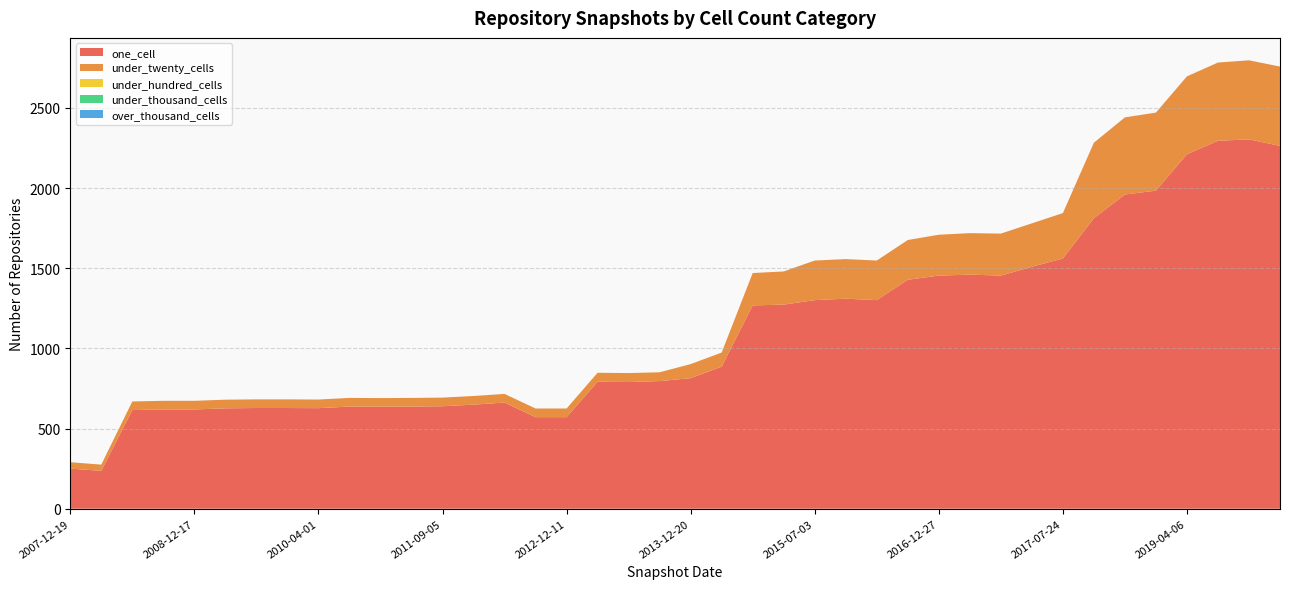

Reading left to right, transcribe all the data shown in this chart.

one_cell: 2007-12-19=250	2008-04-01=236	2008-06-27=615	2008-10-10=619	2008-12-17=619	2009-06-17=626	2009-09-25=628	2009-12-16=628	2010-04-01=627	2010-11-17=637	2011-02-21=636	2011-06-10=637	2011-09-05=639	2012-01-18=649	2012-03-26=662	2012-10-31=571	2012-12-11=571	2013-02-20=792	2013-05-21=790	2013-07-09=796	2013-12-20=814	2014-03-28=886	2015-01-19=1268	2015-04-09=1273	2015-07-03=1301	2015-10-01=1310	2016-01-04=1301	2016-04-05=1428	2016-12-27=1454	2017-04-12=1460	2017-12-22=1454	2017-10-12=1509	2017-07-24=1561	2018-07-11=1812	2018-09-28=1960	2019-01-01=1984	2019-04-06=2211	2019-07-01=2295	2019-10-09=2304	2020-01-01=2263
under_twenty_cells: 2007-12-19=40	2008-04-01=39	2008-06-27=54	2008-10-10=54	2008-12-17=54	2009-06-17=54	2009-09-25=54	2009-12-16=54	2010-04-01=54	2010-11-17=54	2011-02-21=54	2011-06-10=54	2011-09-05=54	2012-01-18=54	2012-03-26=54	2012-10-31=54	2012-12-11=54	2013-02-20=56	2013-05-21=56	2013-07-09=55	2013-12-20=88	2014-03-28=88	2015-01-19=202	2015-04-09=207	2015-07-03=247	2015-10-01=247	2016-01-04=247	2016-04-05=248	2016-12-27=255	2017-04-12=259	2017-12-22=262	2017-10-12=271	2017-07-24=283	2018-07-11=471	2018-09-28=481	2019-01-01=487	2019-04-06=486	2019-07-01=488	2019-10-09=493	2020-01-01=495
under_hundred_cells: 2007-12-19=0	2008-04-01=0	2008-06-27=0	2008-10-10=0	2008-12-17=0	2009-06-17=0	2009-09-25=0	2009-12-16=0	2010-04-01=0	2010-11-17=0	2011-02-21=0	2011-06-10=0	2011-09-05=0	2012-01-18=0	2012-03-26=0	2012-10-31=0	2012-12-11=0	2013-02-20=0	2013-05-21=0	2013-07-09=0	2013-12-20=0	2014-03-28=0	2015-01-19=0	2015-04-09=0	2015-07-03=0	2015-10-01=0	2016-01-04=0	2016-04-05=0	2016-12-27=0	2017-04-12=0	2017-12-22=0	2017-10-12=0	2017-07-24=0	2018-07-11=0	2018-09-28=0	2019-01-01=0	2019-04-06=0	2019-07-01=0	2019-10-09=0	2020-01-01=0
under_thousand_cells: 2007-12-19=0	2008-04-01=0	2008-06-27=0	2008-10-10=0	2008-12-17=0	2009-06-17=0	2009-09-25=0	2009-12-16=0	2010-04-01=0	2010-11-17=0	2011-02-21=0	2011-06-10=0	2011-09-05=0	2012-01-18=0	2012-03-26=0	2012-10-31=0	2012-12-11=0	2013-02-20=0	2013-05-21=0	2013-07-09=0	2013-12-20=0	2014-03-28=0	2015-01-19=0	2015-04-09=0	2015-07-03=0	2015-10-01=0	2016-01-04=0	2016-04-05=0	2016-12-27=0	2017-04-12=0	2017-12-22=0	2017-10-12=0	2017-07-24=0	2018-07-11=0	2018-09-28=0	2019-01-01=0	2019-04-06=0	2019-07-01=0	2019-10-09=0	2020-01-01=0
over_thousand_cells: 2007-12-19=0	2008-04-01=0	2008-06-27=0	2008-10-10=0	2008-12-17=0	2009-06-17=0	2009-09-25=0	2009-12-16=0	2010-04-01=0	2010-11-17=0	2011-02-21=0	2011-06-10=0	2011-09-05=0	2012-01-18=0	2012-03-26=0	2012-10-31=0	2012-12-11=0	2013-02-20=0	2013-05-21=0	2013-07-09=0	2013-12-20=0	2014-03-28=0	2015-01-19=0	2015-04-09=0	2015-07-03=0	2015-10-01=0	2016-01-04=0	2016-04-05=0	2016-12-27=0	2017-04-12=0	2017-12-22=0	2017-10-12=0	2017-07-24=0	2018-07-11=0	2018-09-28=0	2019-01-01=0	2019-04-06=0	2019-07-01=0	2019-10-09=0	2020-01-01=0